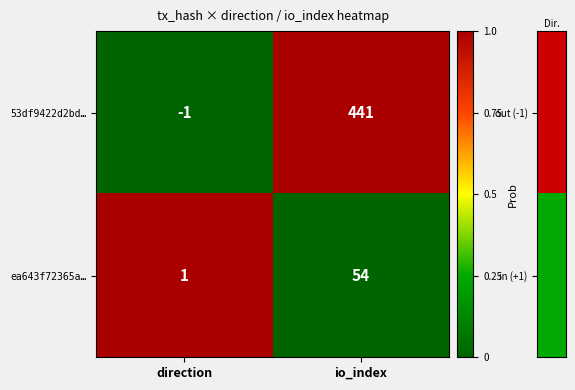

At which label is ea643f72365a… closest to 27?

direction